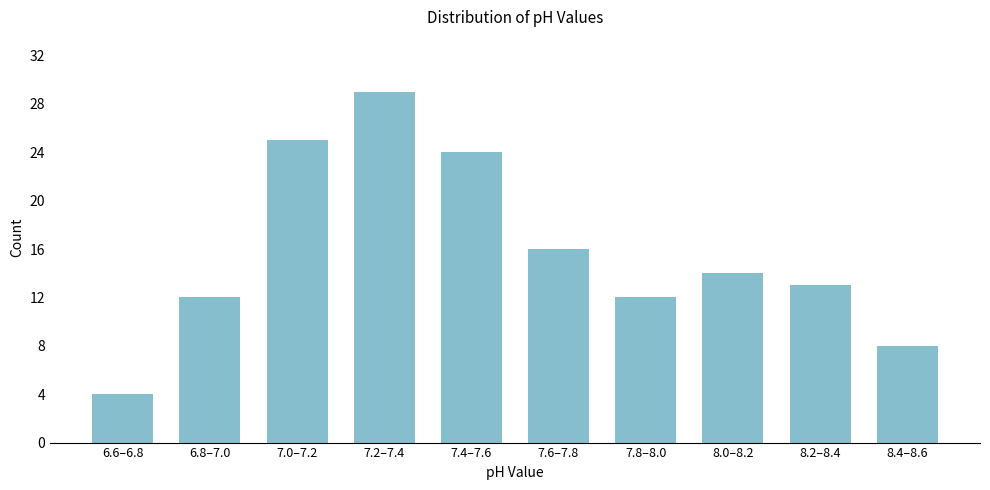

Reading left to right, what are all the values shown in this chart?

4	12	25	29	24	16	12	14	13	8